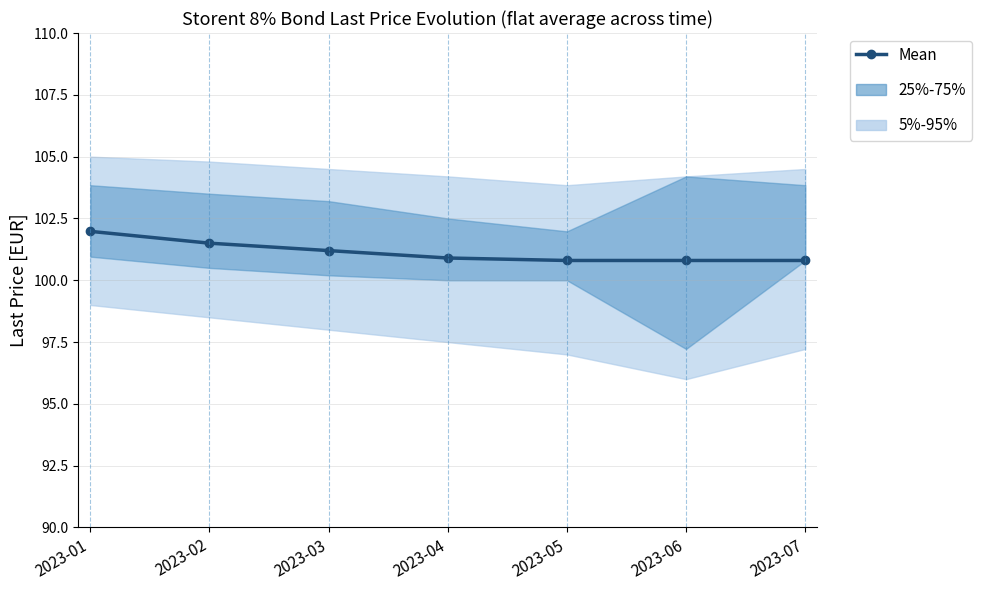

Reading right to left, list all the values displayed in this chart.

100.8	100.8	100.8	100.9	101.2	101.5	102.0